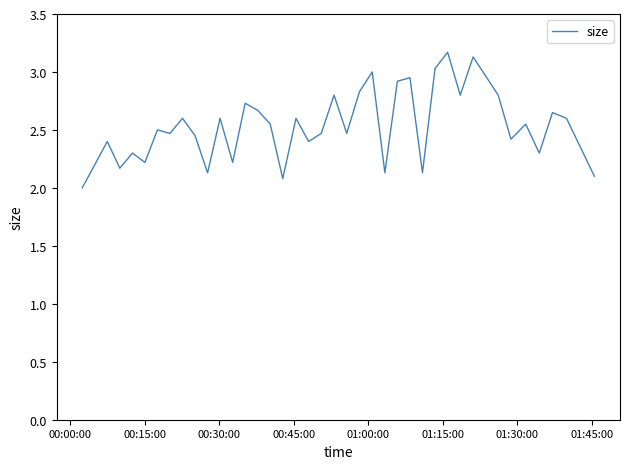

What is the maximum value shown in the chart?

3.2